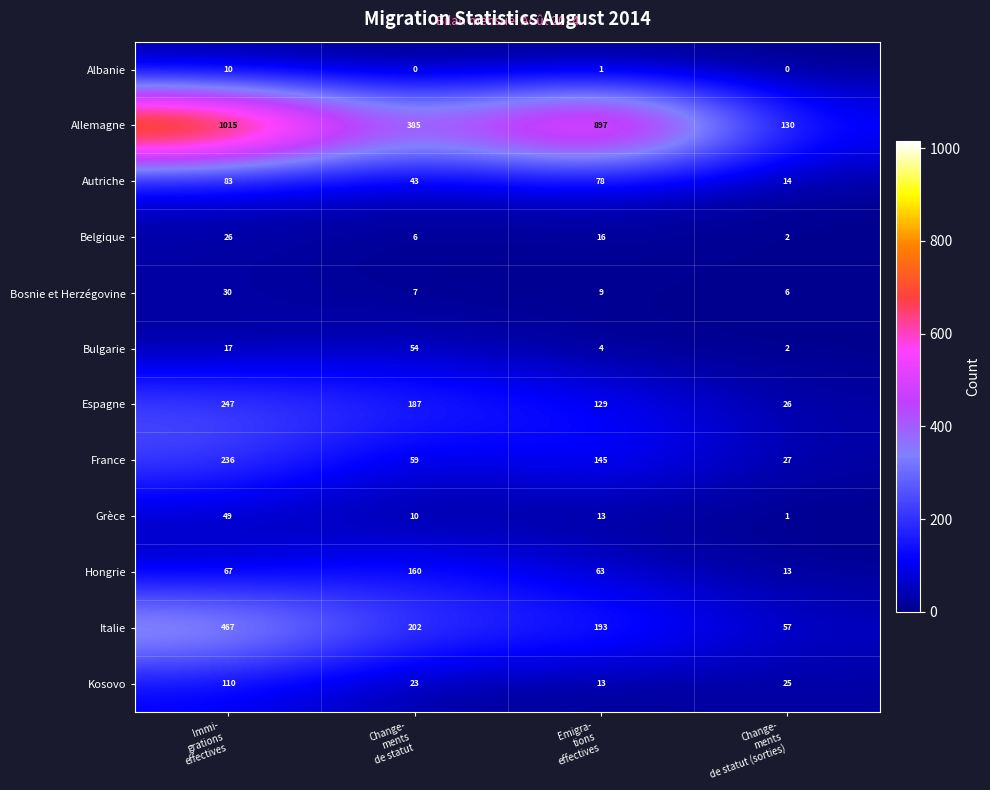

What is the difference between the second highest and second lowest values in the Allemagne series?

512